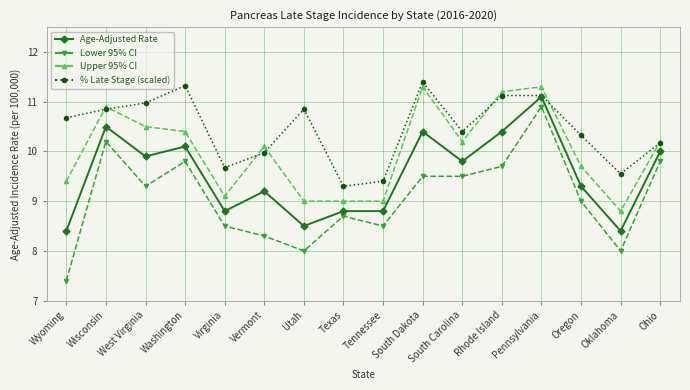

What is the sum of all Upper 95% CI values?

160.1